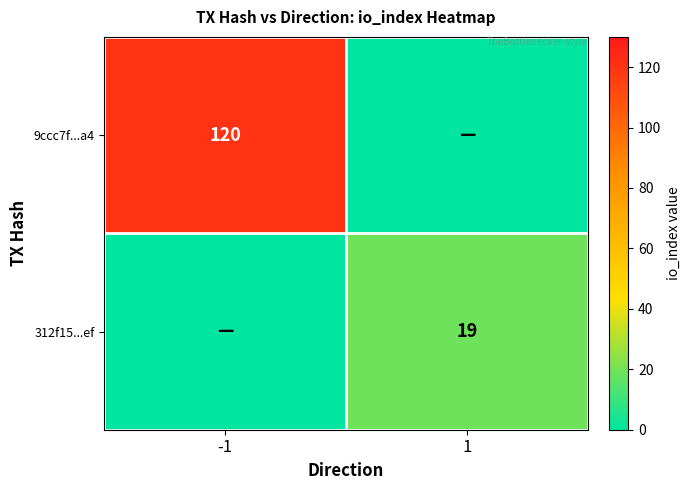

The 312f15...ef series shows 19 at 1. True or false?

True